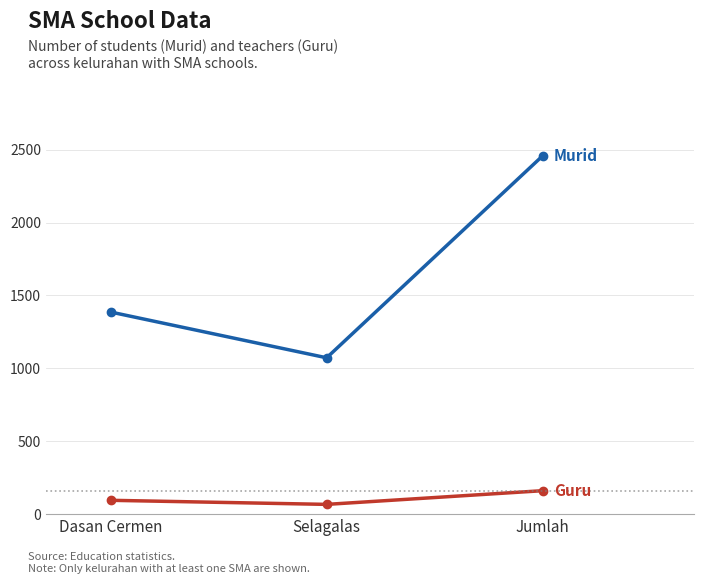

At which category is the sum across all series the highest?

Jumlah